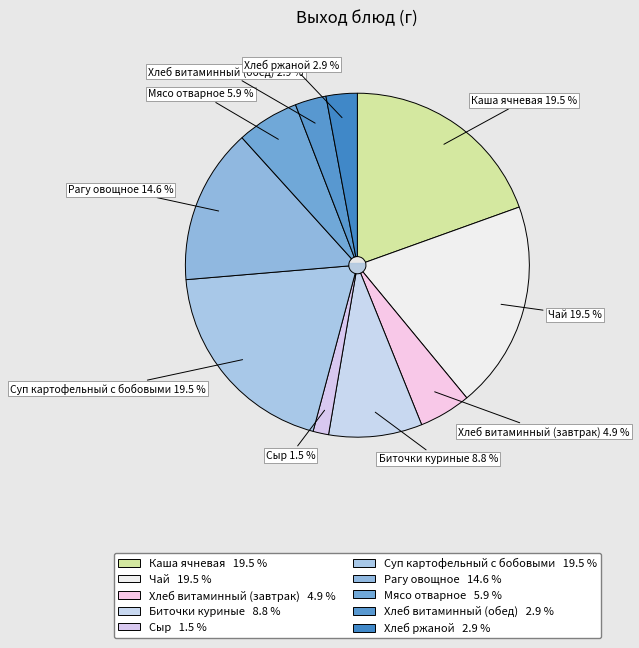

To the nearest percent, what is the average slice percentage?

10%